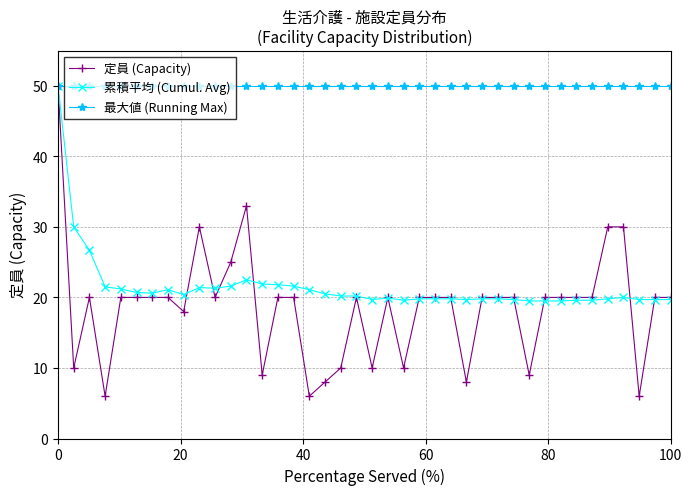

How many categories are shown in the chart?

40